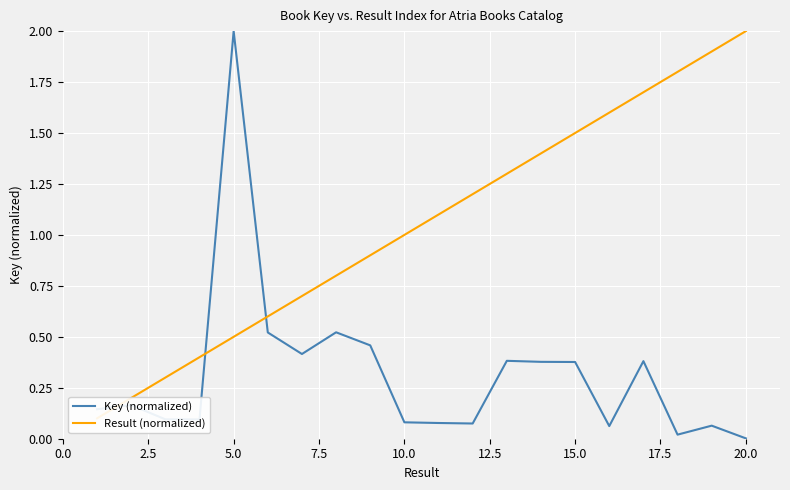

Is it true that Key (normalized) equals 0.6 at 15.0?

False